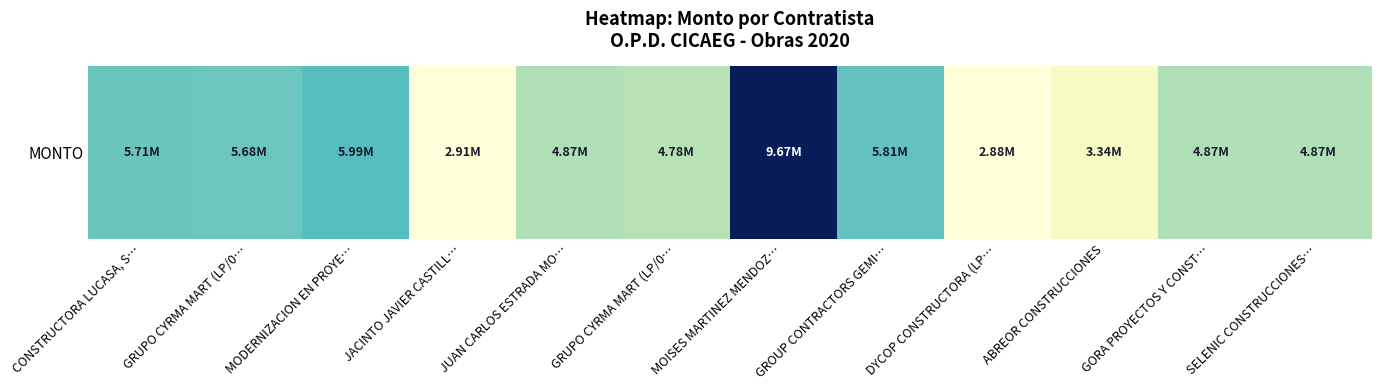

What is the ratio of the value at JUAN CARLOS ESTRADA MO… to the value at GROUP CONTRACTORS GEMI…?

0.8